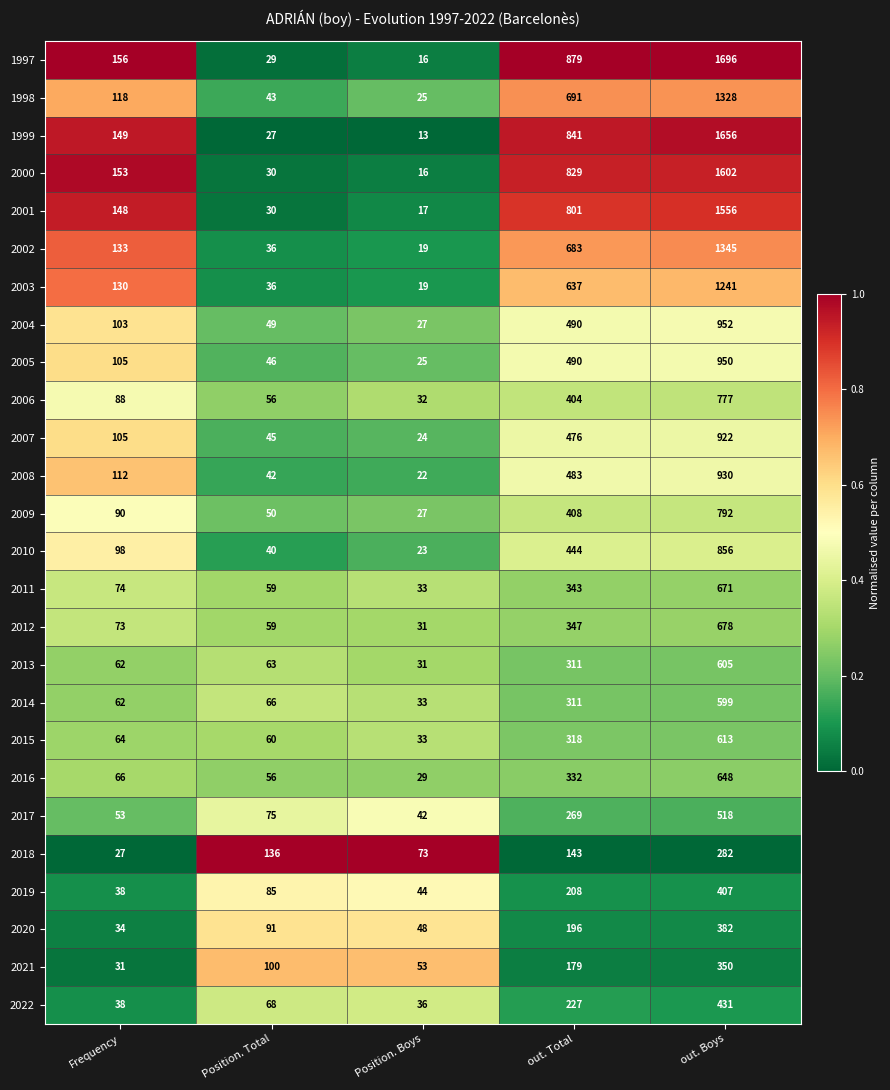

Where is 2004 nearest to the value 489?

out. Total